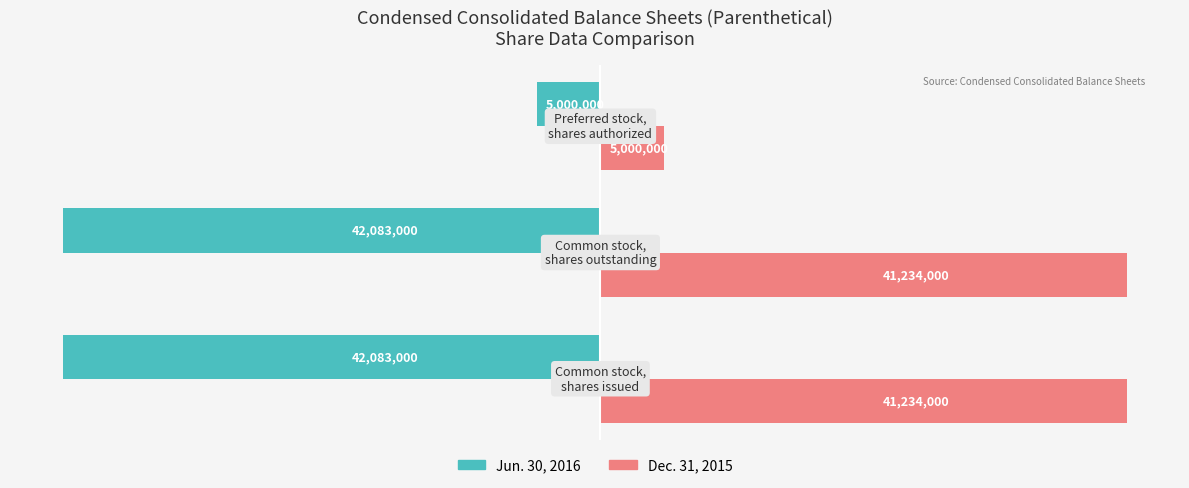

What is the difference between the second highest and minimum values in the Dec. 31, 2015 series?

36234000